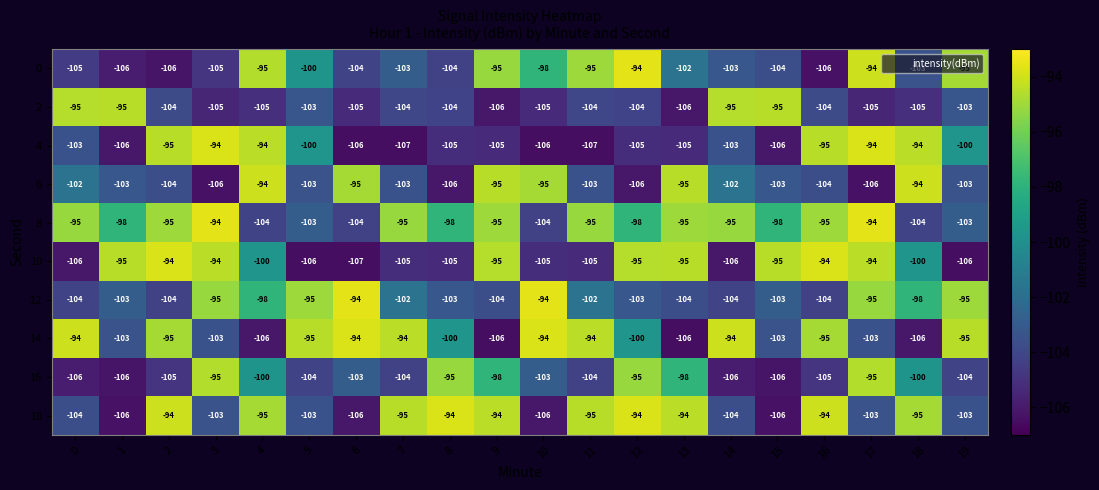

What is the greatest value displayed?

-94